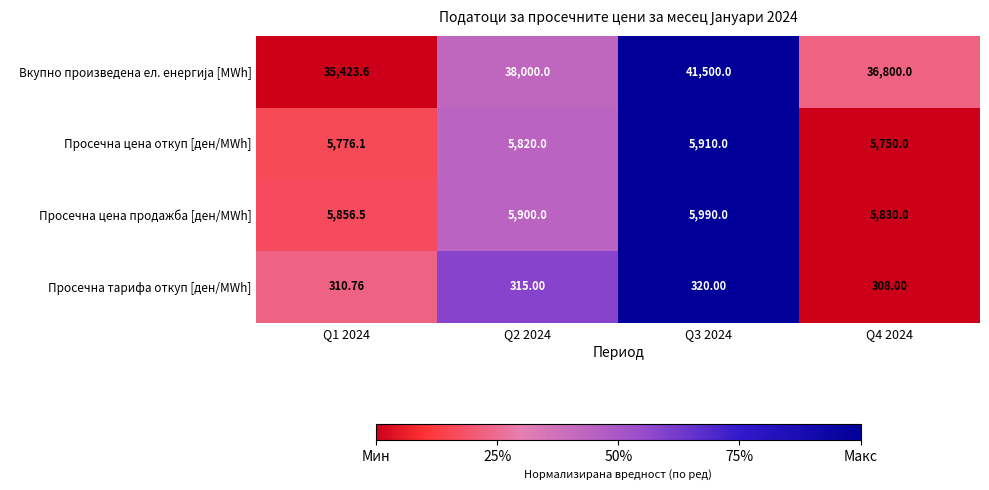

How many data points does each series have?

4